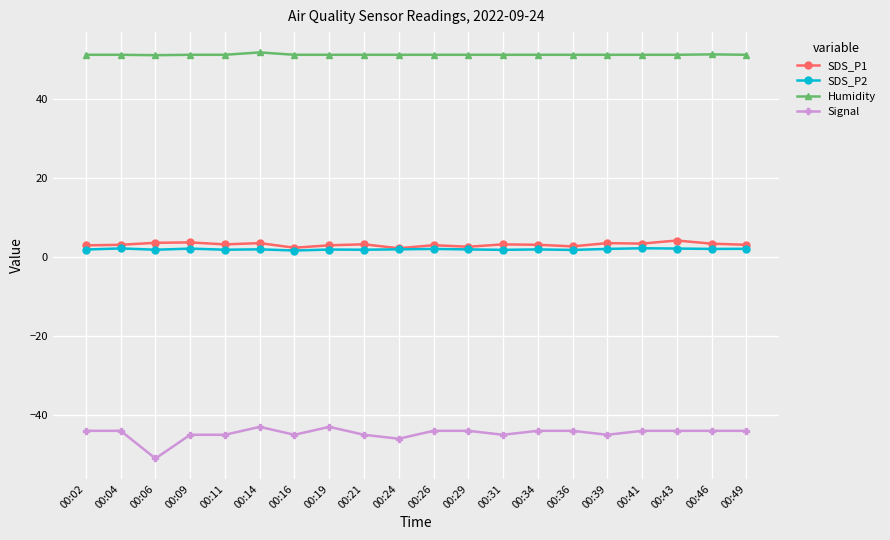

What is the average value of the Signal series?

-44.6